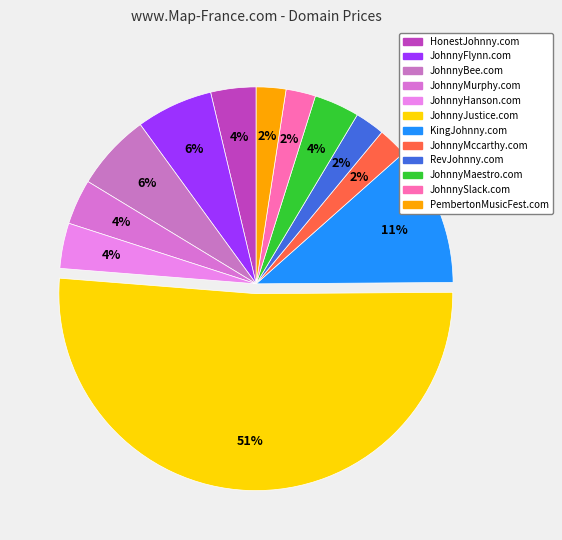

Does RevJohnny.com represent more than half of the total?

No